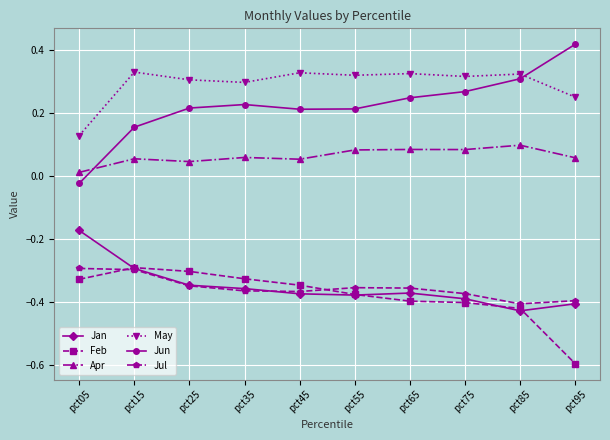

At which category is the sum across all series the highest?

pct15